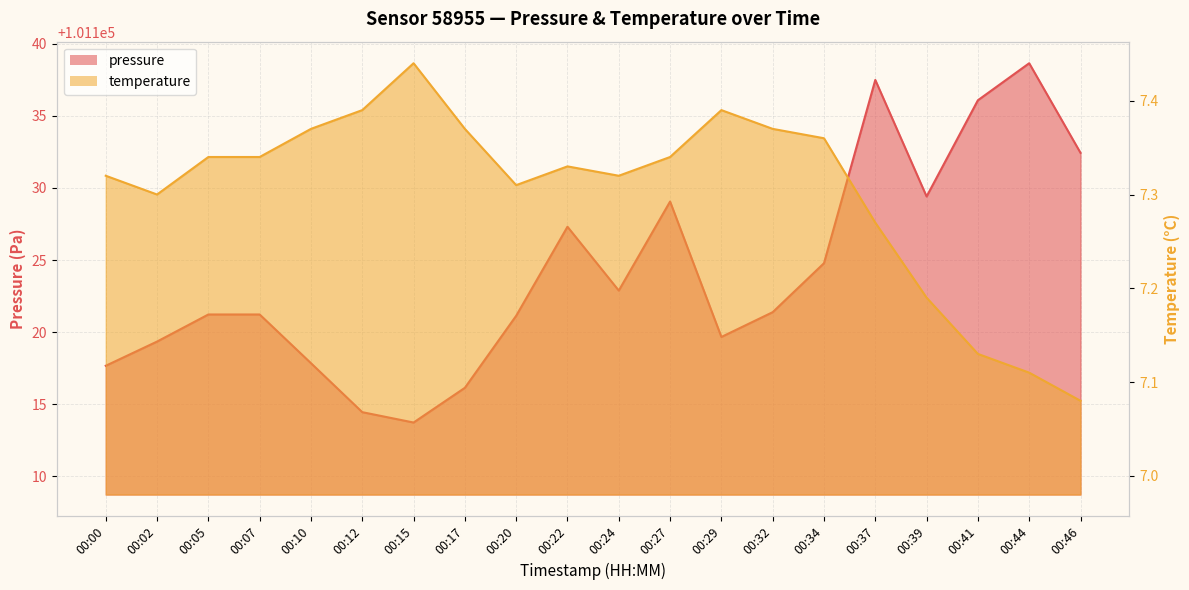

What is the spread (max minus min) of values at 00:00?

101110.3